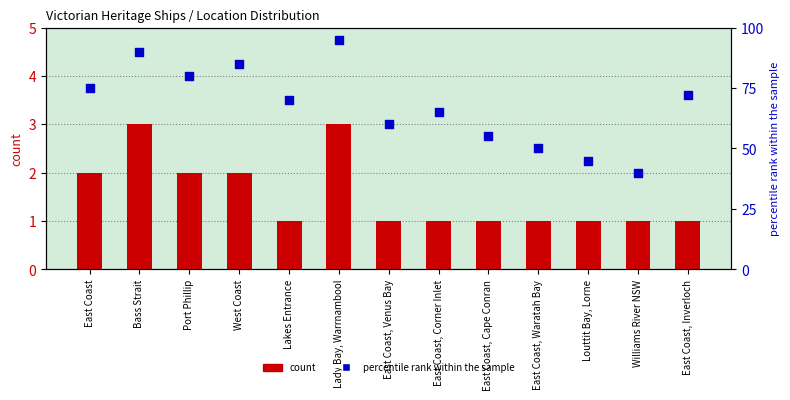

At which category is the sum across all series the highest?

Lady Bay, Warrnambool